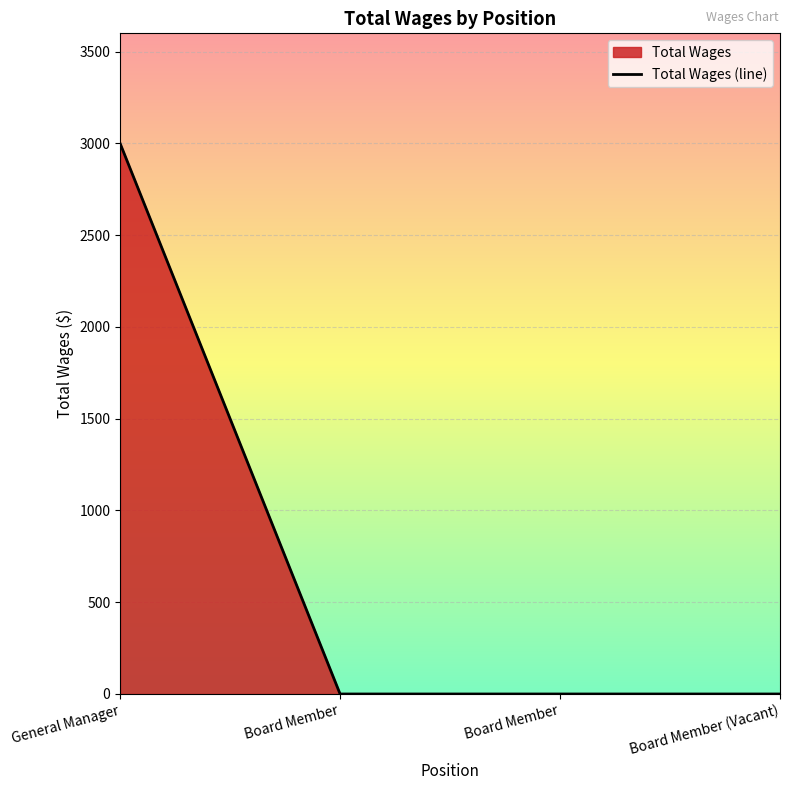

What is the label of the 4th point from the right?

General Manager